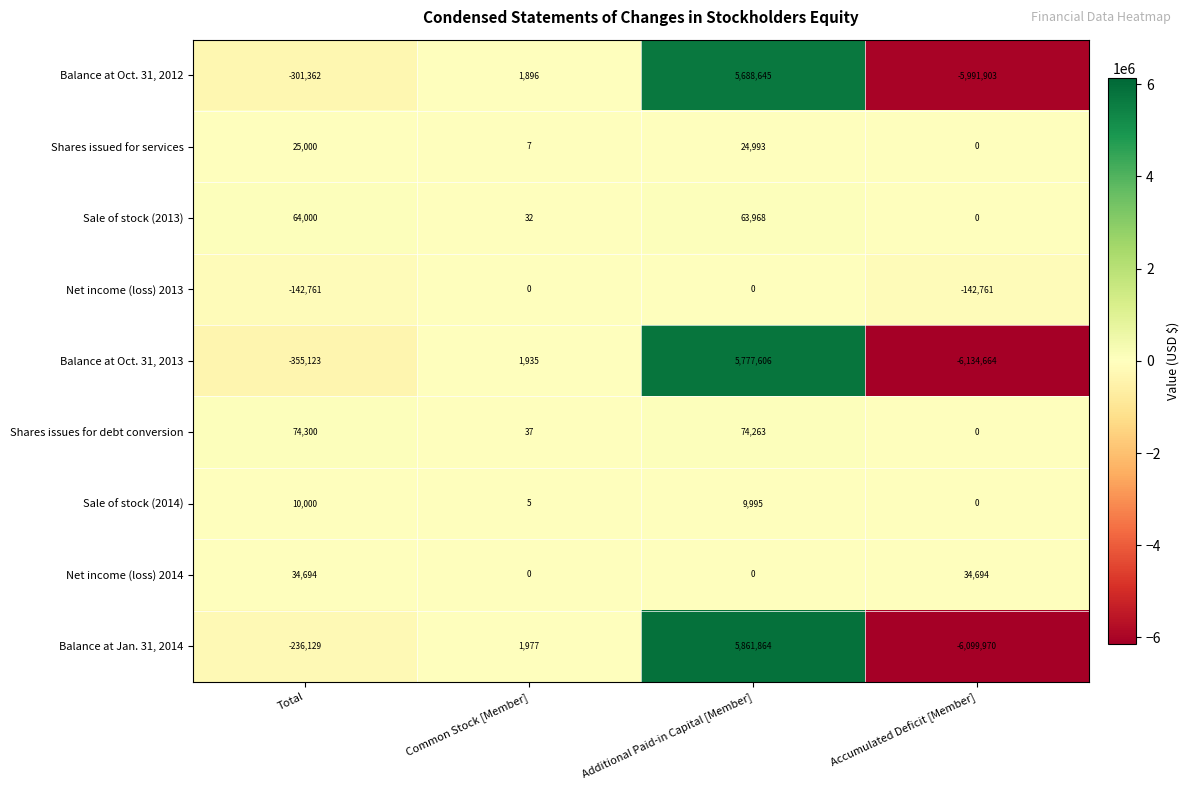

At which label does Shares issues for debt conversion first exceed 74263?

Total